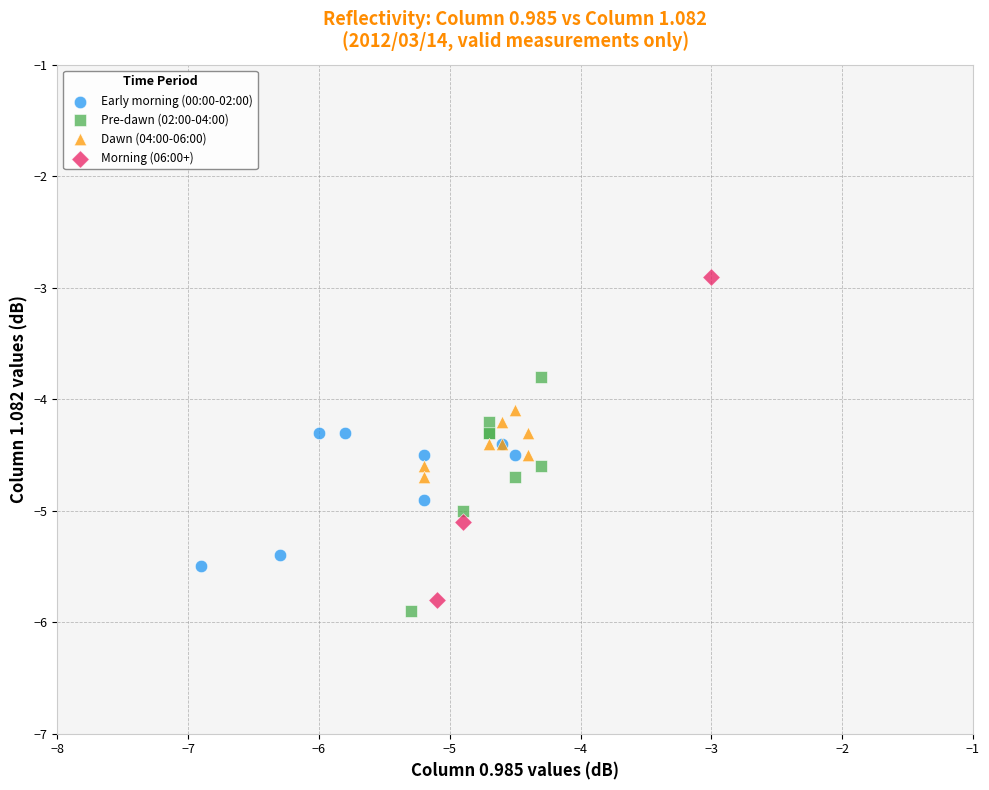

Which series has the largest Y range (max minus min)?

Morning (06:00+)